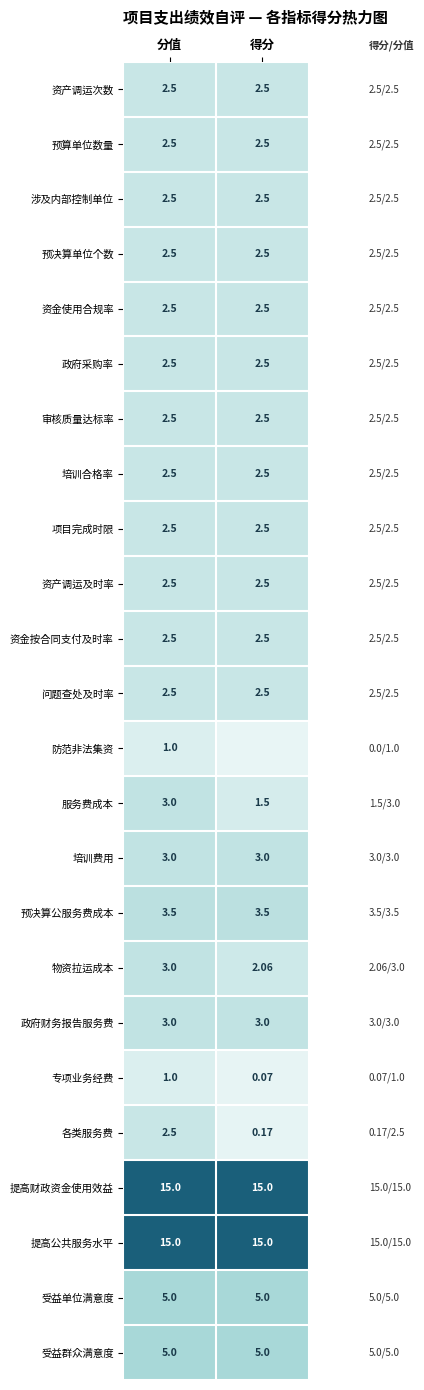

True or false: 预算单位数量 has a value of 2.5 at 分值.

True